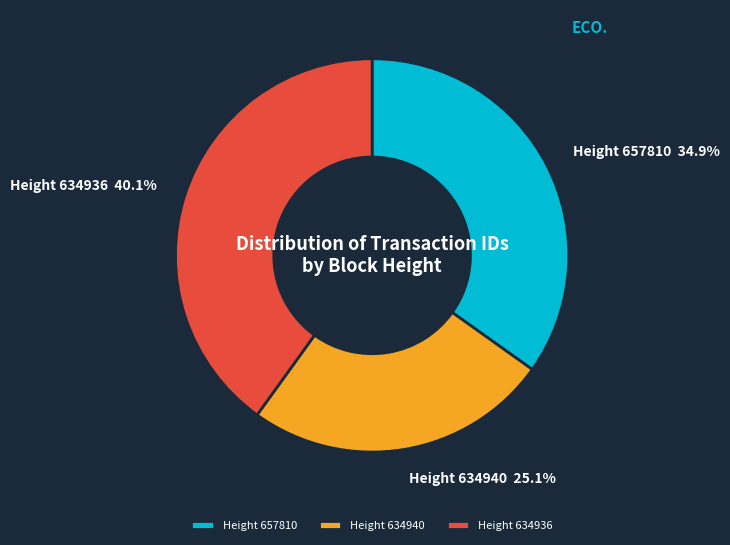

Rank the categories by value from lowest to highest.

Height 634940, Height 657810, Height 634936